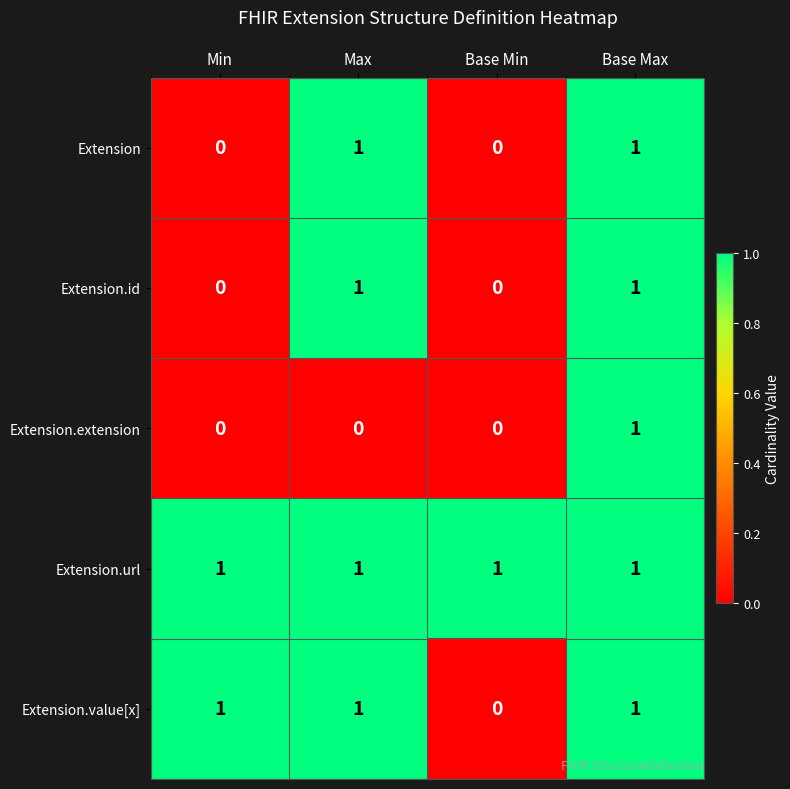

True or false: Extension.url has a value of 0 at Min.

False